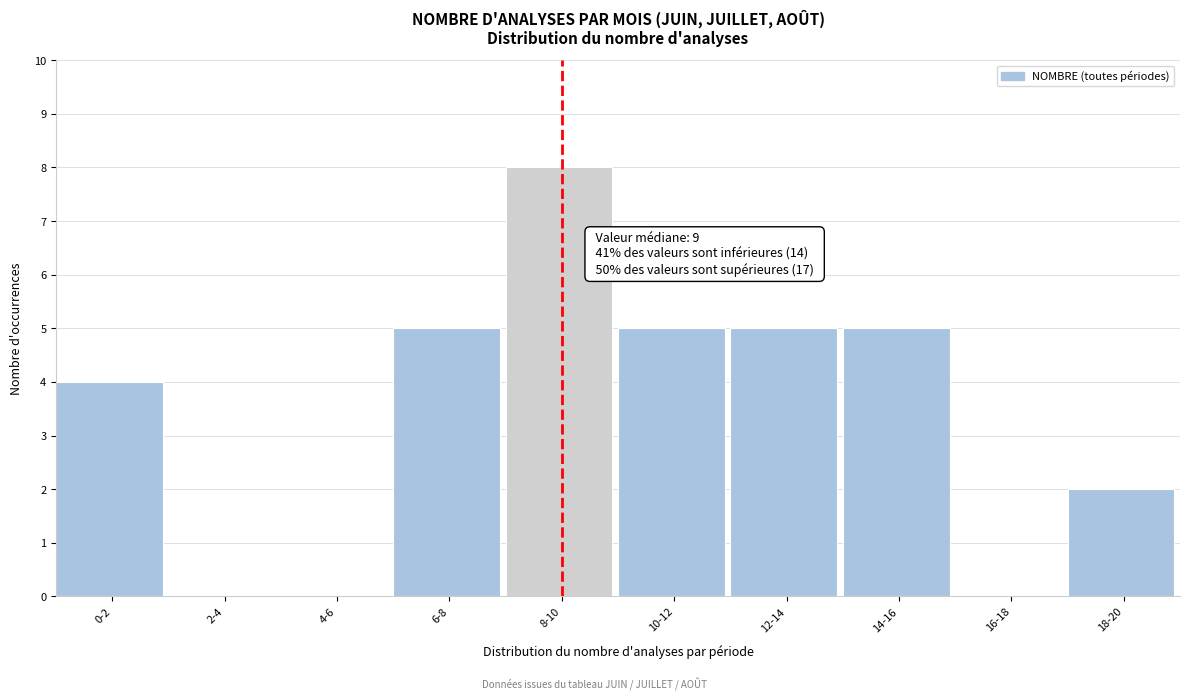

Reading right to left, what are all the values shown in this chart?

18-20=2	16-18=0	14-16=5	12-14=5	10-12=5	8-10=8	6-8=5	4-6=0	2-4=0	0-2=4